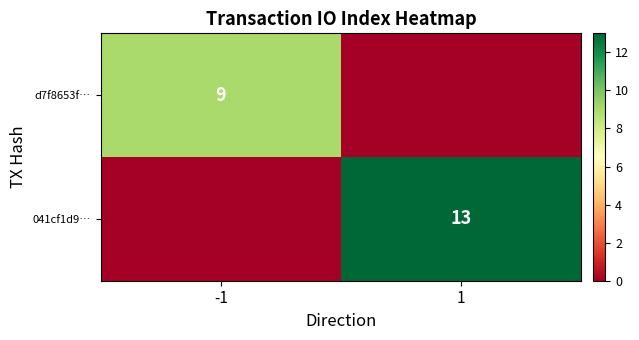

Between -1 and 1, which series saw the biggest shift?

041cf1d9…